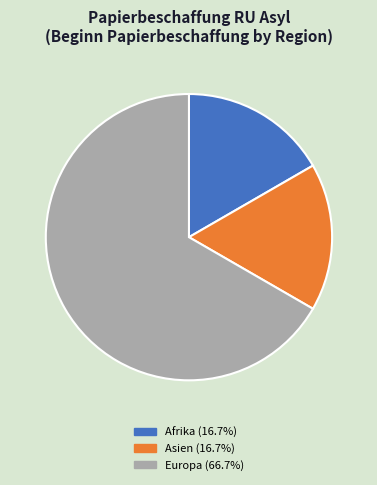

Approximately how many times larger is the value at Asien (16.7%) compared to Europa (66.7%)?

0.3